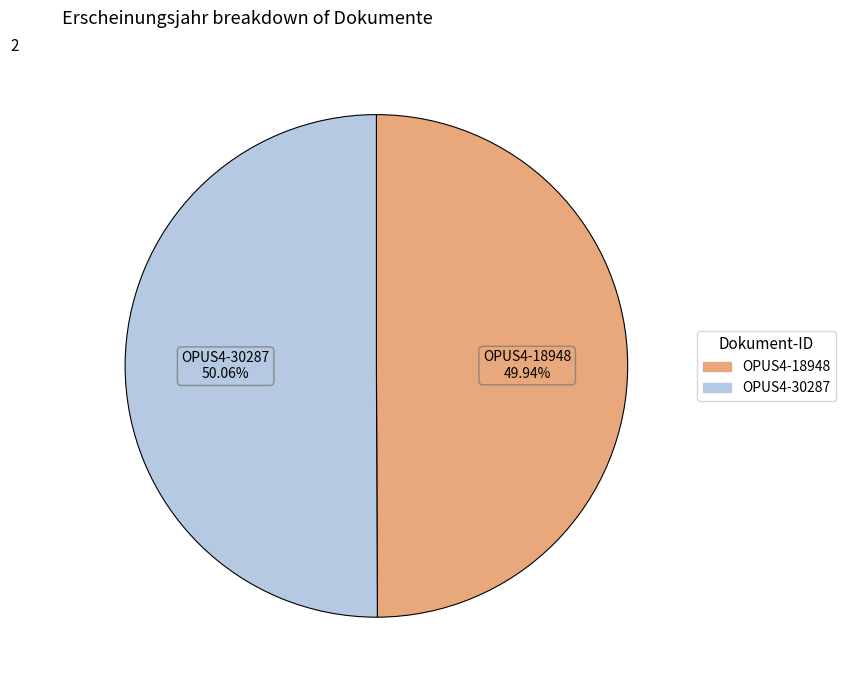

Is it true that OPUS4-30287 is 50% of the pie?

True